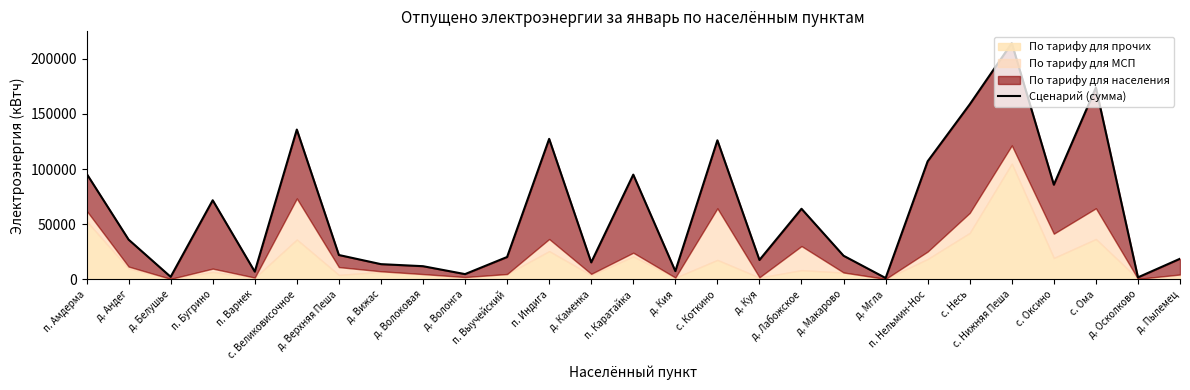

Read the value at п. Выучейский, to the nearest 100.

20300